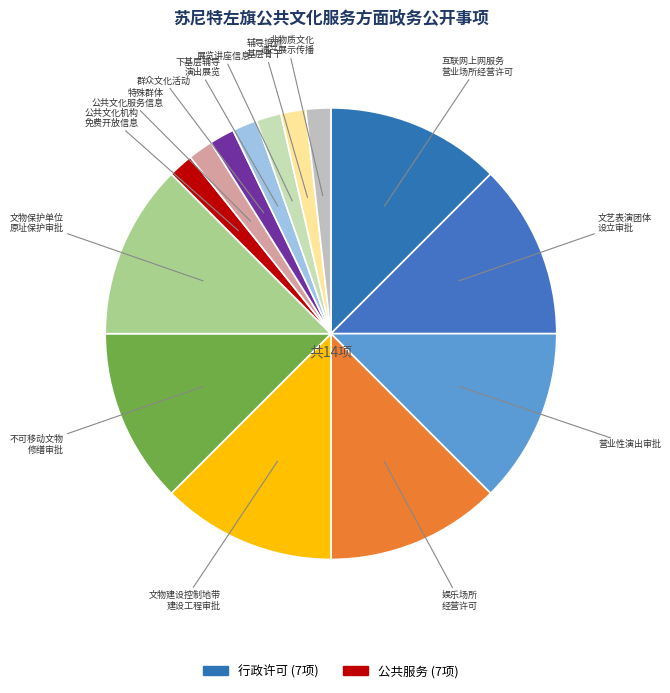

What is the largest slice in the pie chart?

互联网上网服务营业场所经营许可